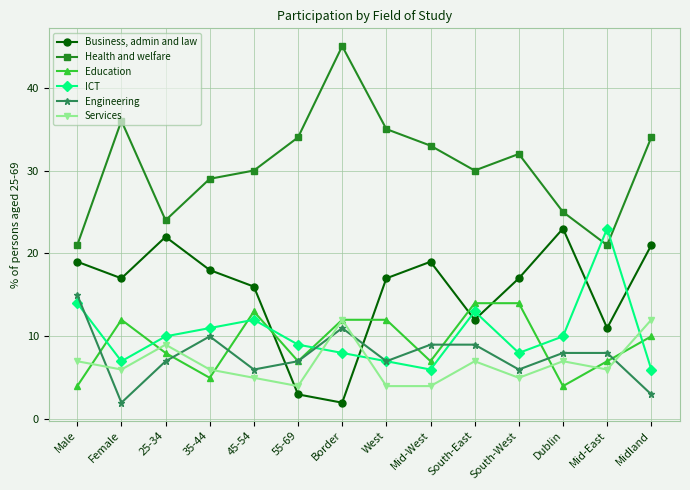

What is the label of the 13th point from the right?

Female